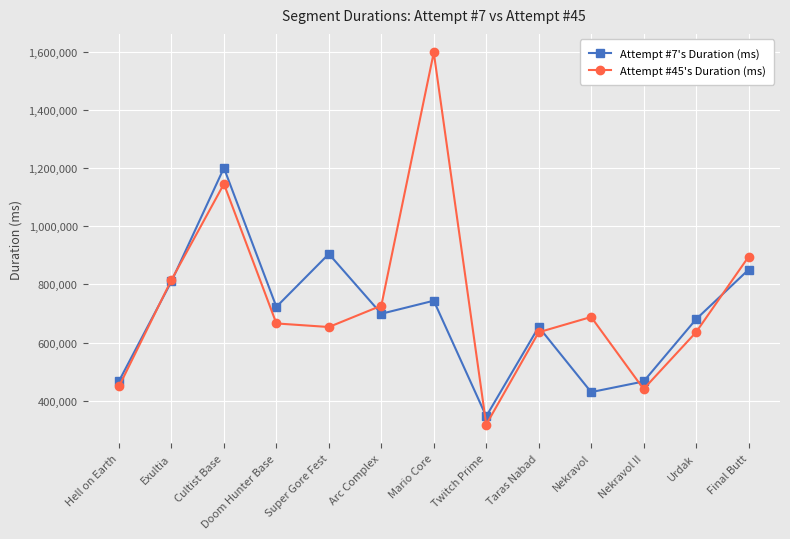

True or false: Attempt #45's Duration (ms) and Attempt #7's Duration (ms) intersect in this chart.

True